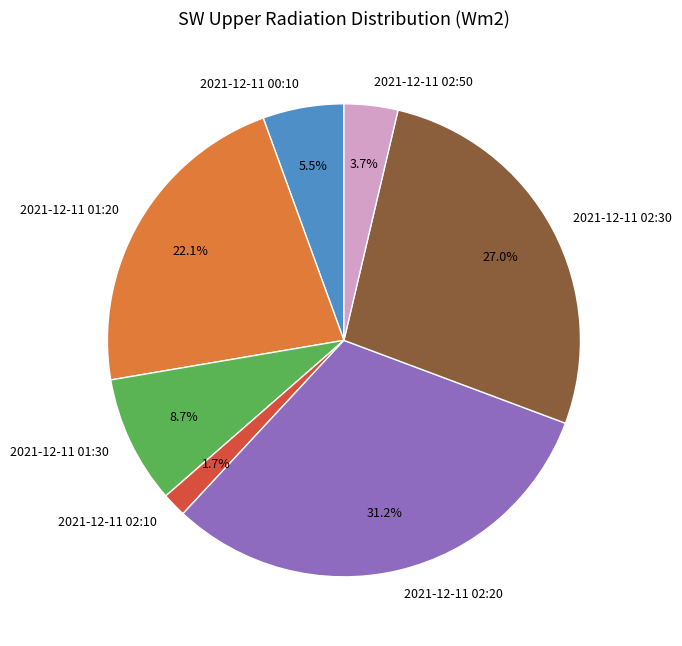

To the nearest percent, what is the average slice percentage?

14%